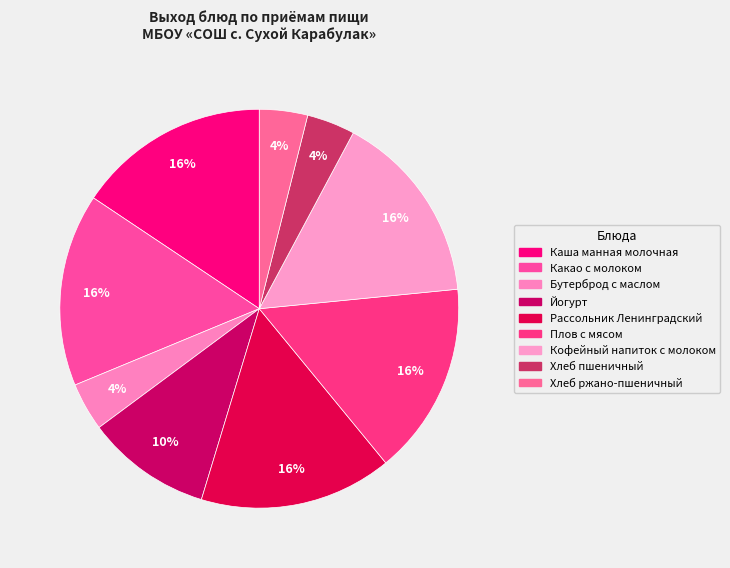

True or false: Рассольник Ленинградский accounts for 16% of the total.

True